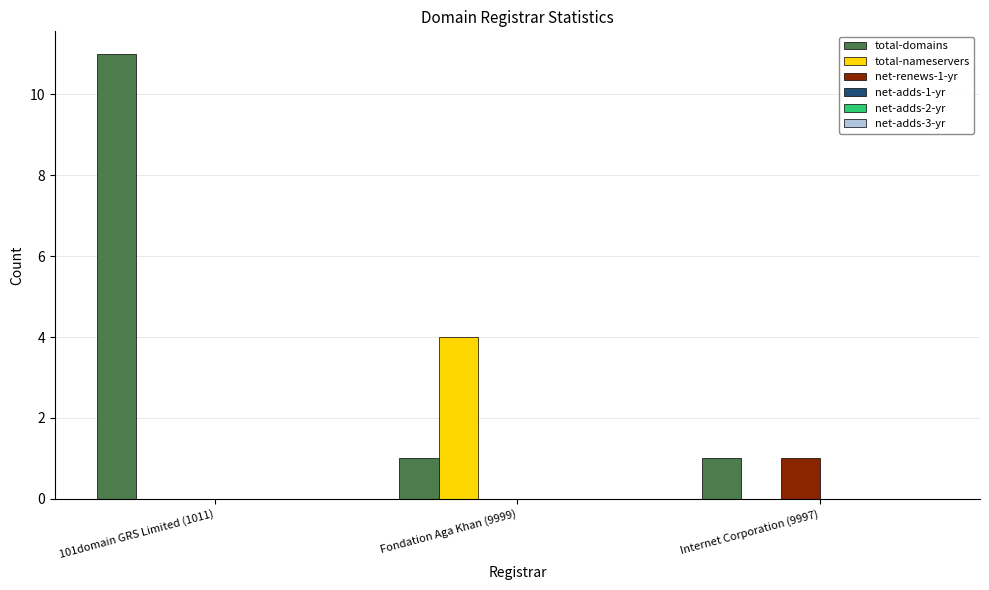

What is the spread (max minus min) of values at Fondation Aga Khan (9999)?

4